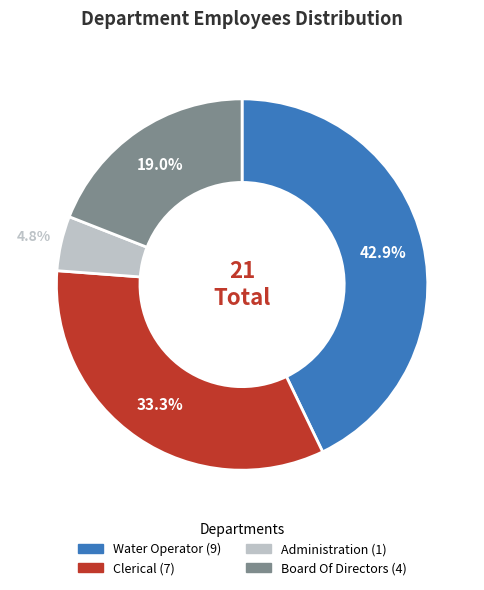

Count the number of slices in the pie.

4